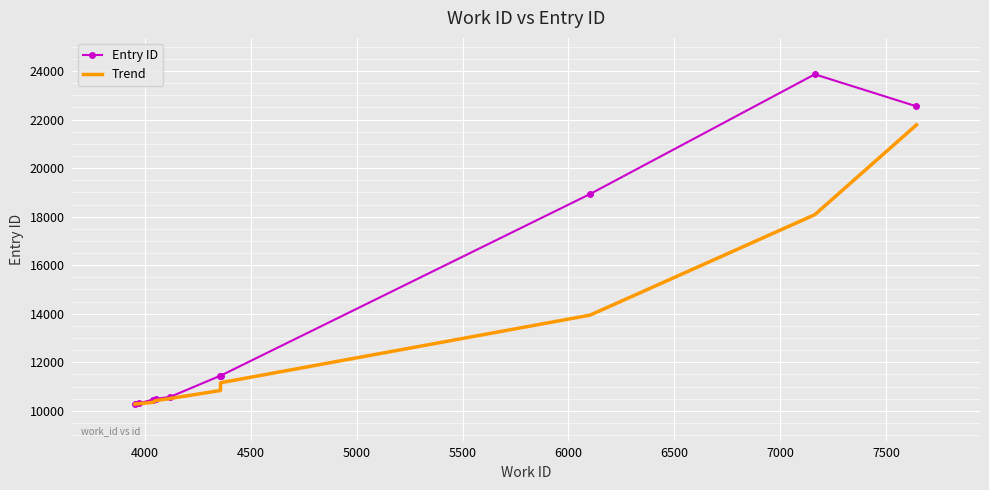

Rank the series by their maximum value, from lowest to highest.

Trend, Entry ID